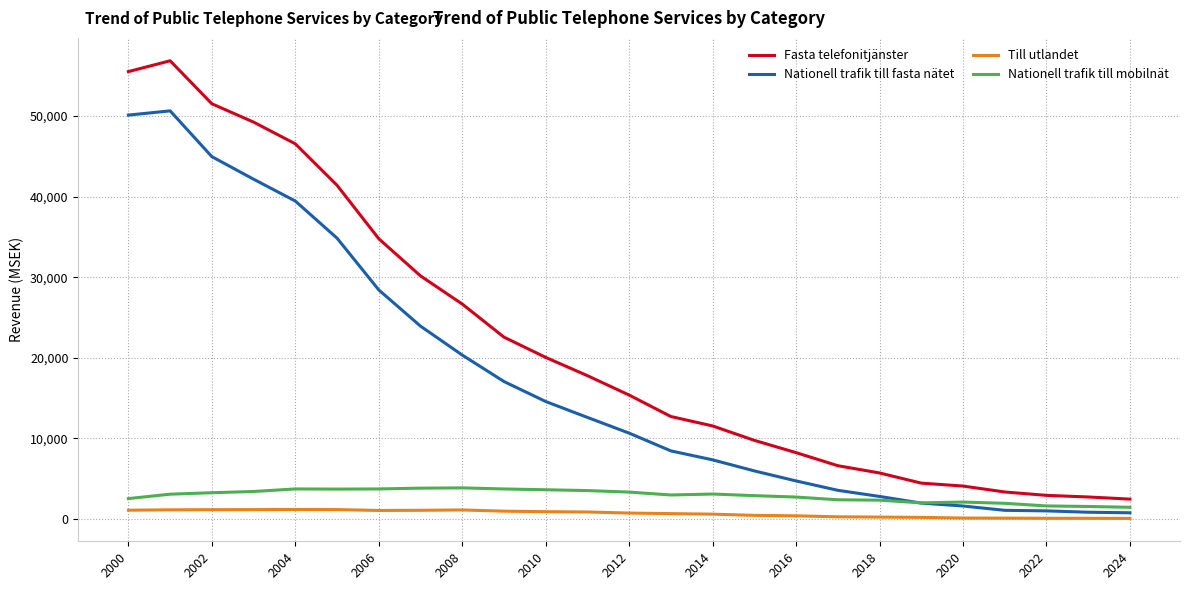

True or false: Nationell trafik till mobilnät and Nationell trafik till fasta nätet intersect in this chart.

True